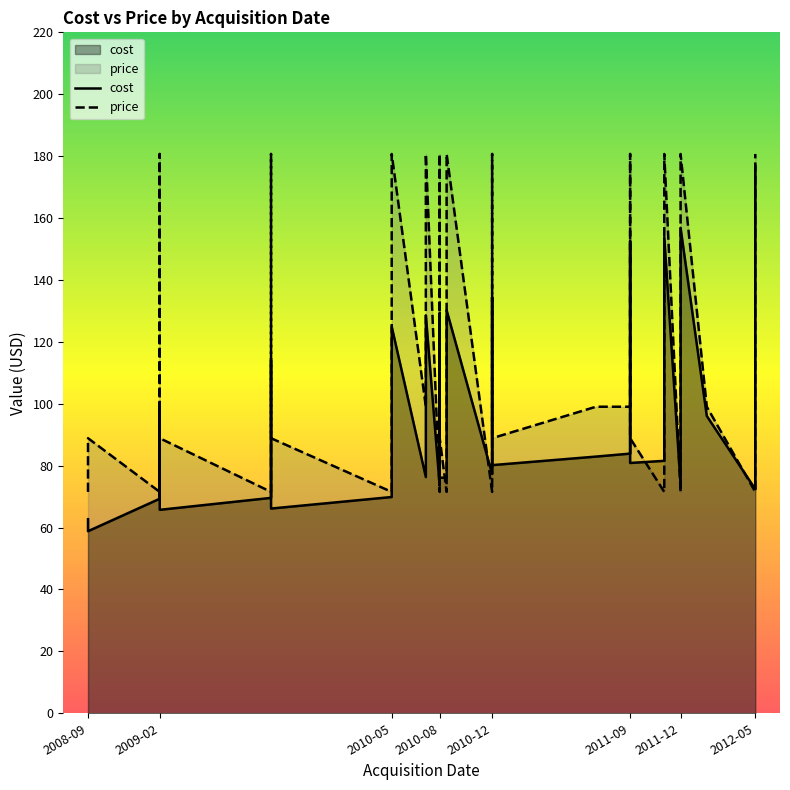

Read the cost value at 2010-08.

73.5